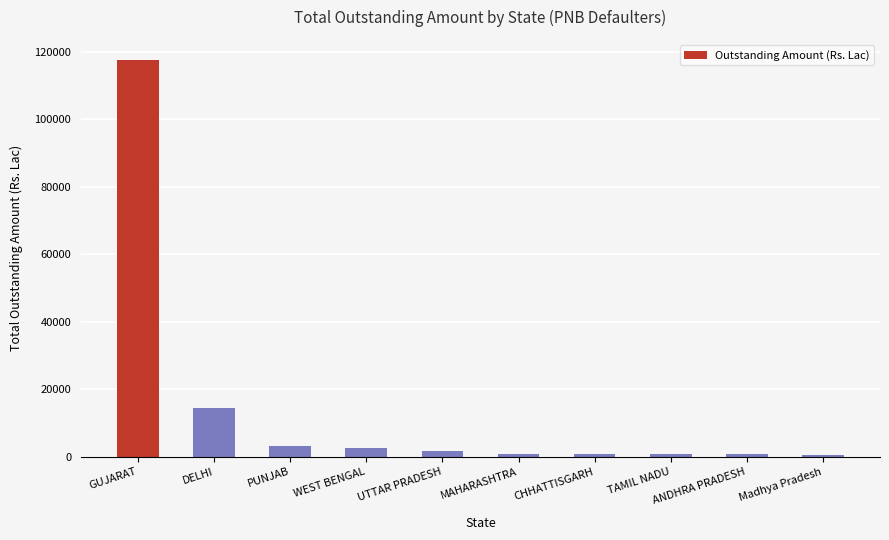

The chart shows a value of 3299.1 at PUNJAB. True or false?

True